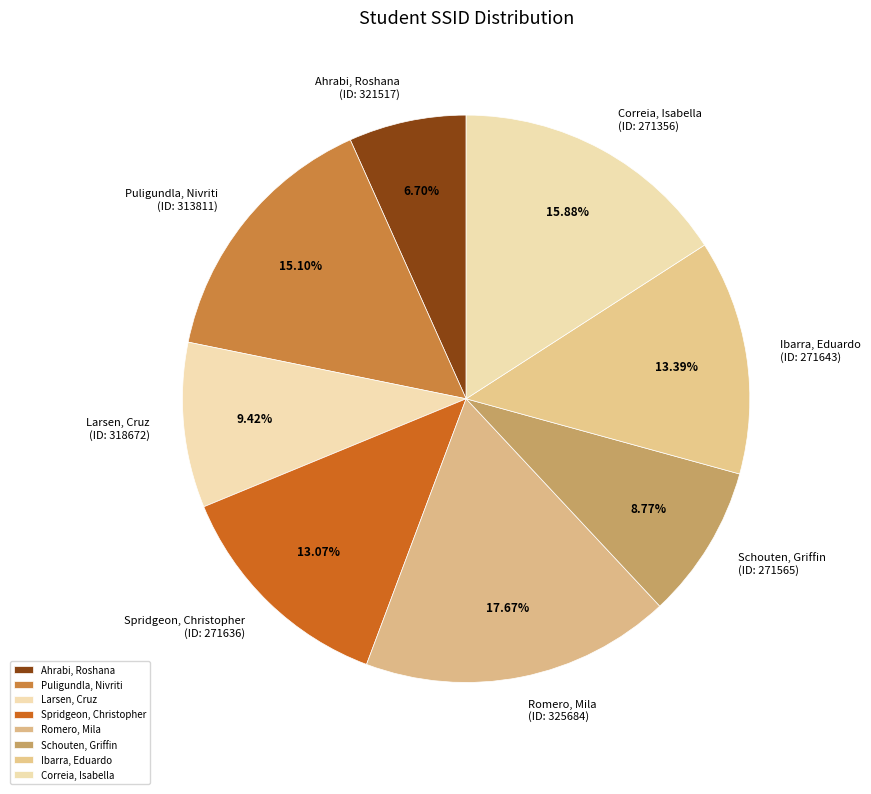

Is there any slice that represents more than half of the pie?

No